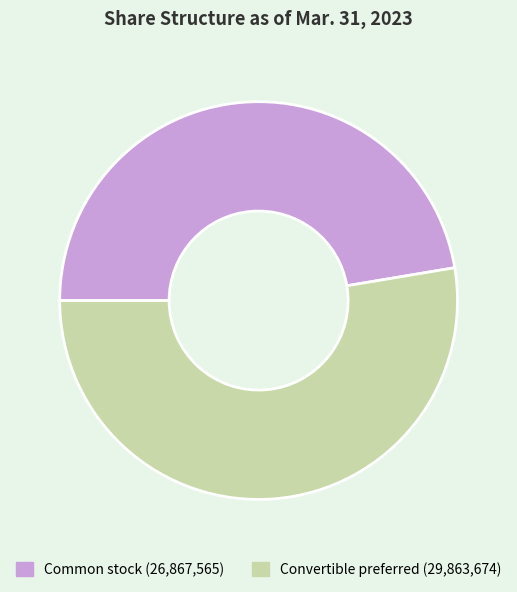

Is there a majority slice in this chart?

Yes